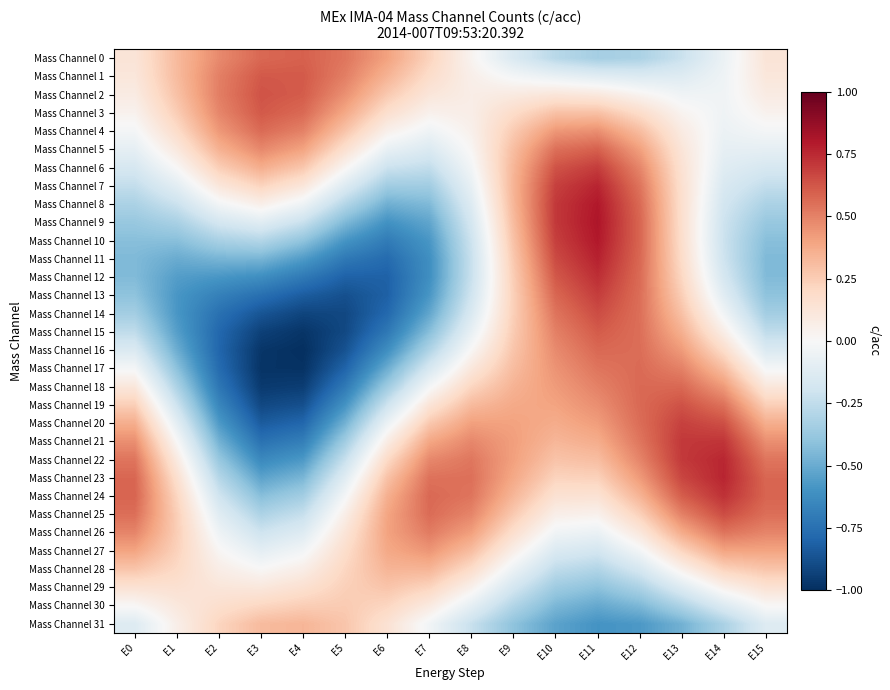

At how many categories does at least one series exceed 0?

16